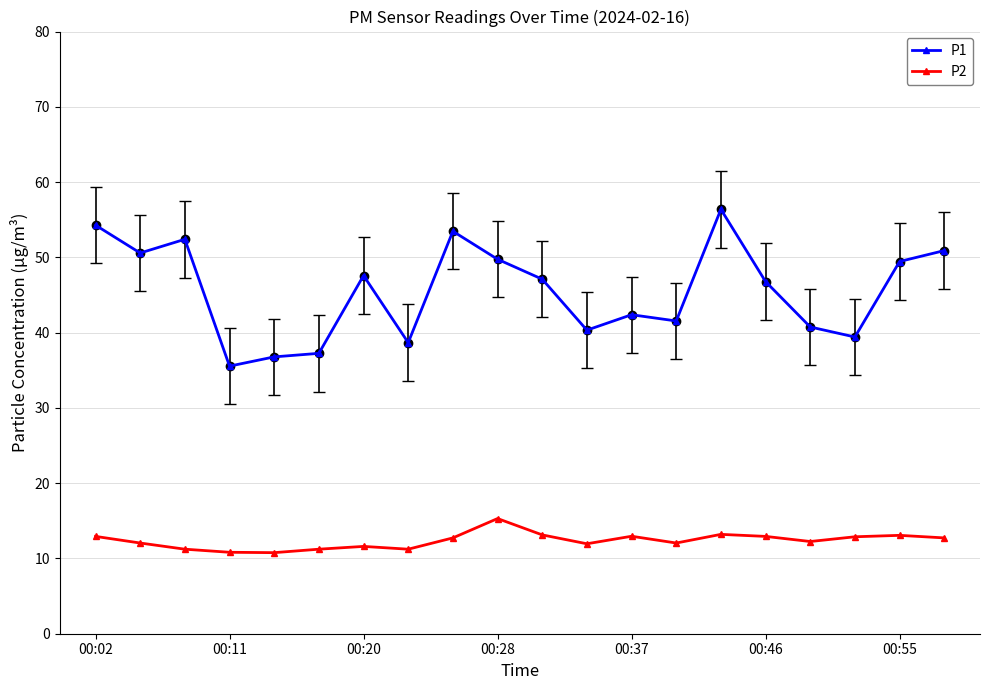

True or false: P2 and P1 intersect in this chart.

False